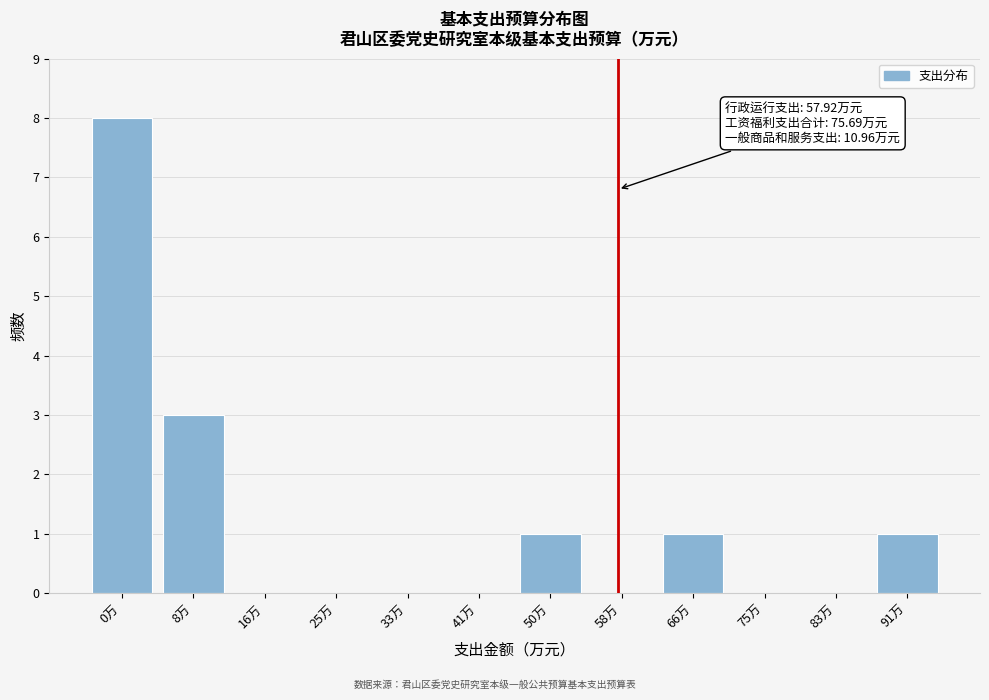

Reading right to left, list all the values displayed in this chart.

91万=1	83万=0	75万=0	66万=1	58万=0	50万=1	41万=0	33万=0	25万=0	16万=0	8万=3	0万=8